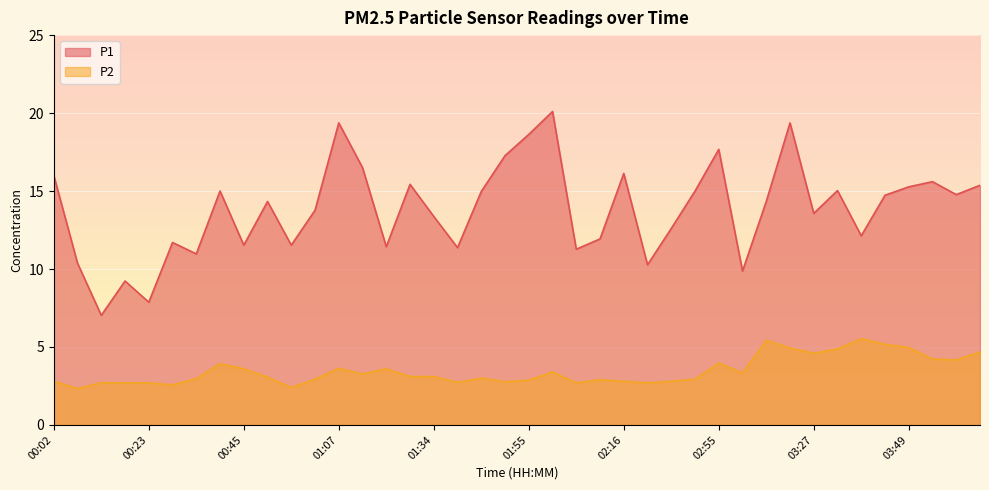

Which category has the highest value across all series?

02:01